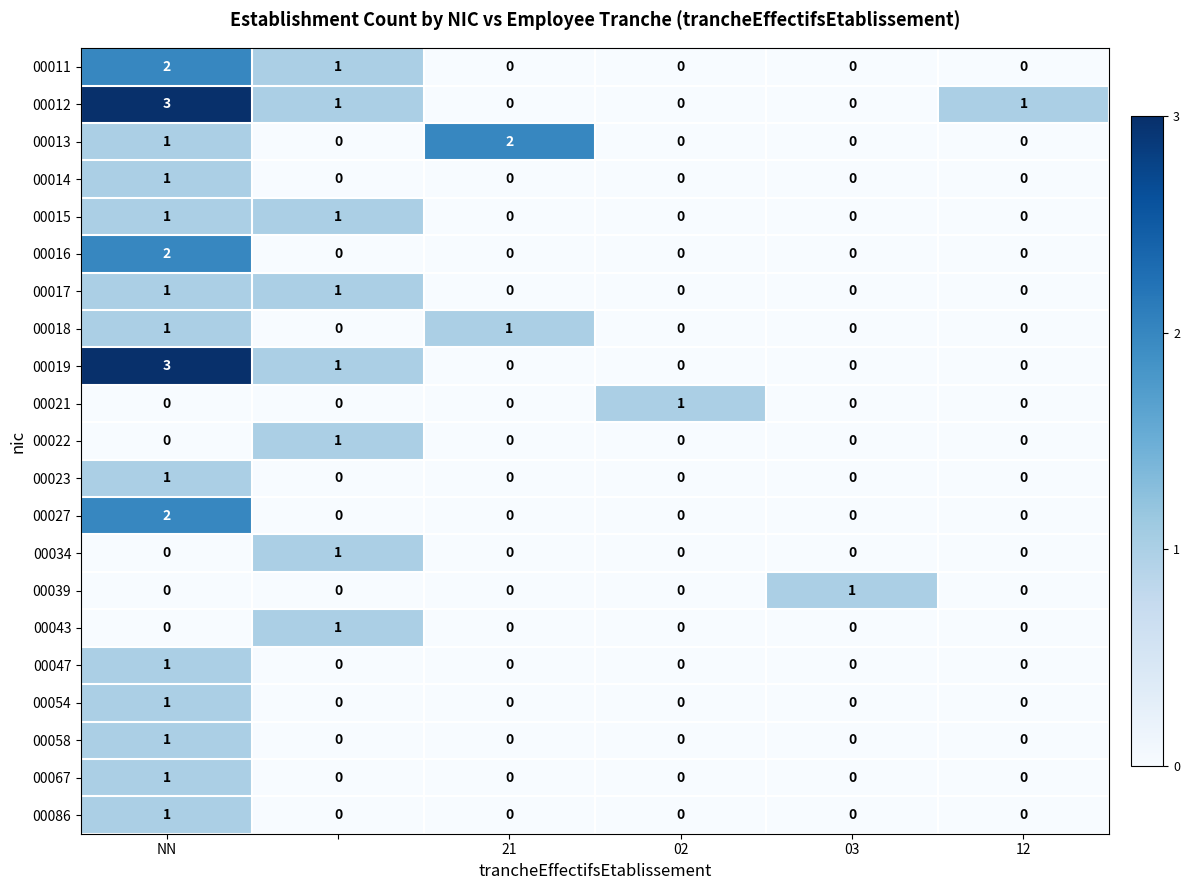

How many 00047 values are between 0 and 1?

6